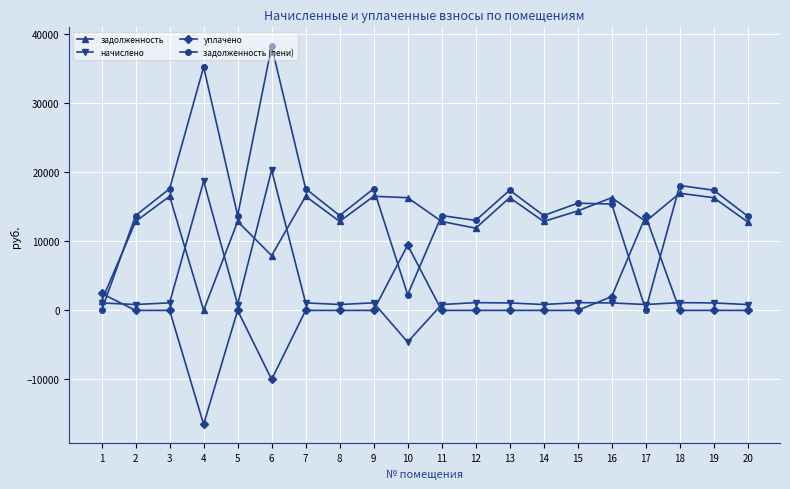

The задолженность (пени) series shows 3770.3 at 13. True or false?

False